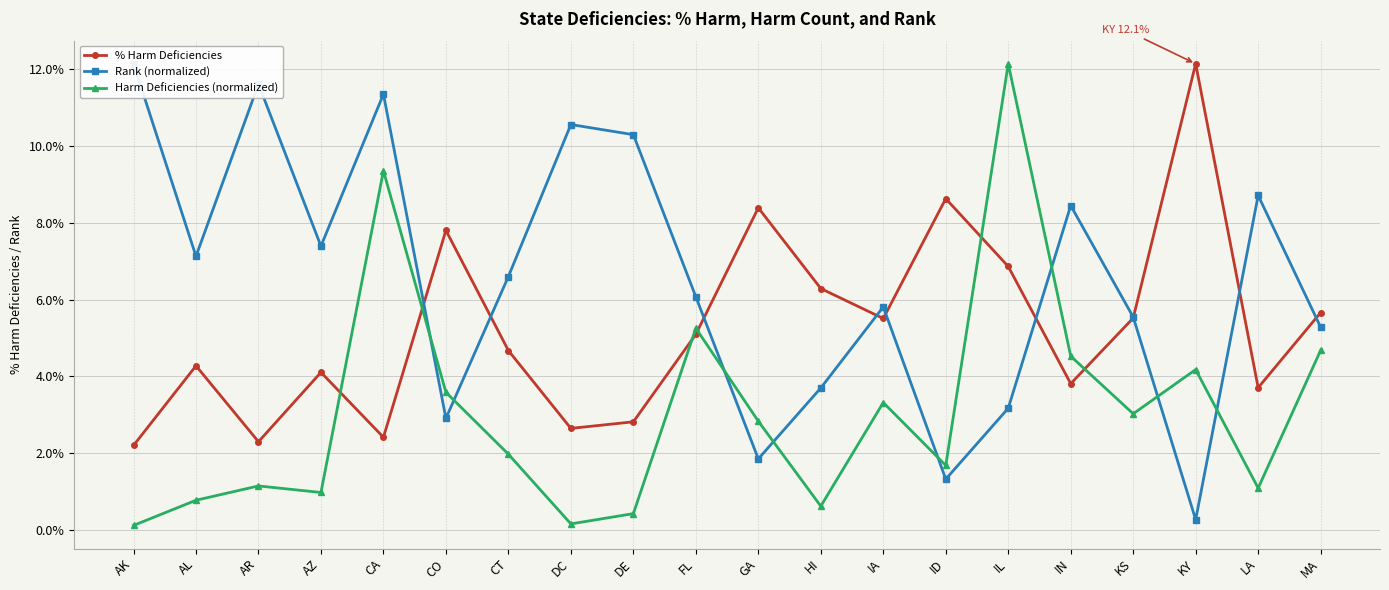

What position from the right is AR?

18